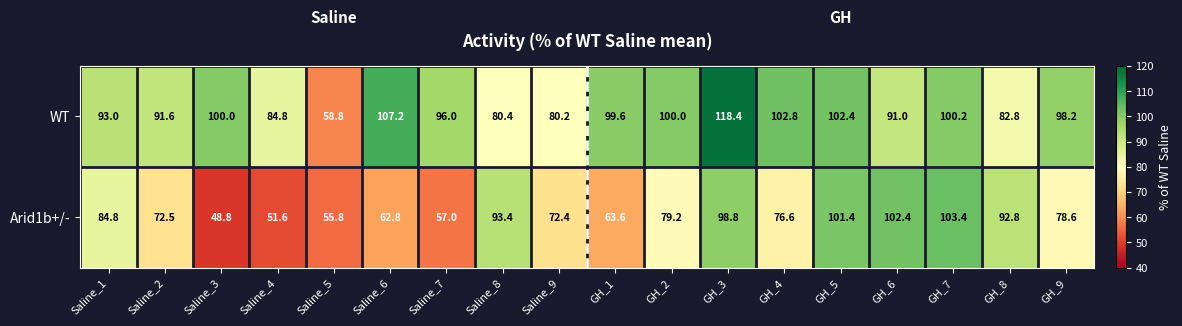

At which label does Arid1b+/- reach its peak?

GH_7